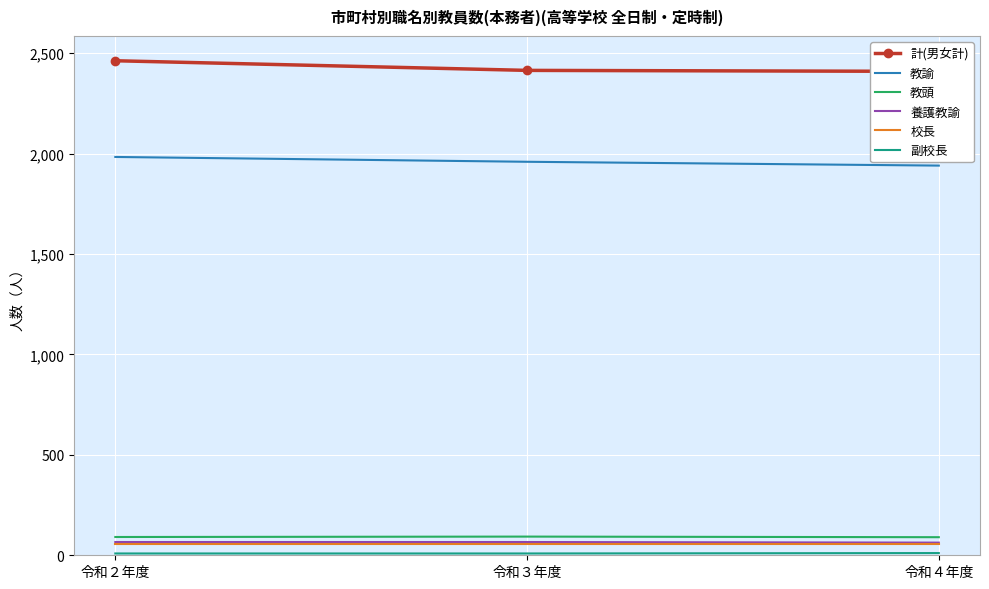

What are all the series names shown in the legend?

計(男女計), 教諭, 教頭, 養護教諭, 校長, 副校長